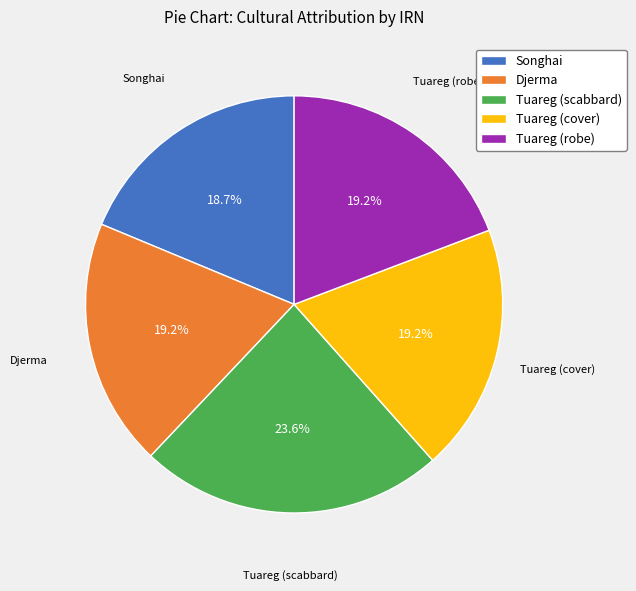

How many slices are in this pie chart?

5